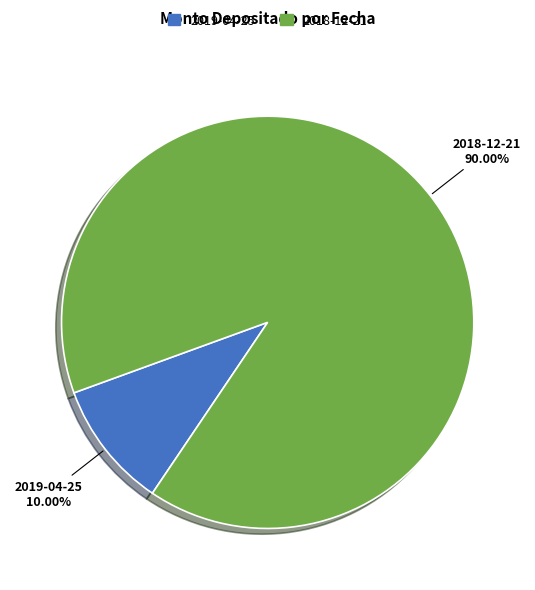

Count the number of slices in the pie.

2